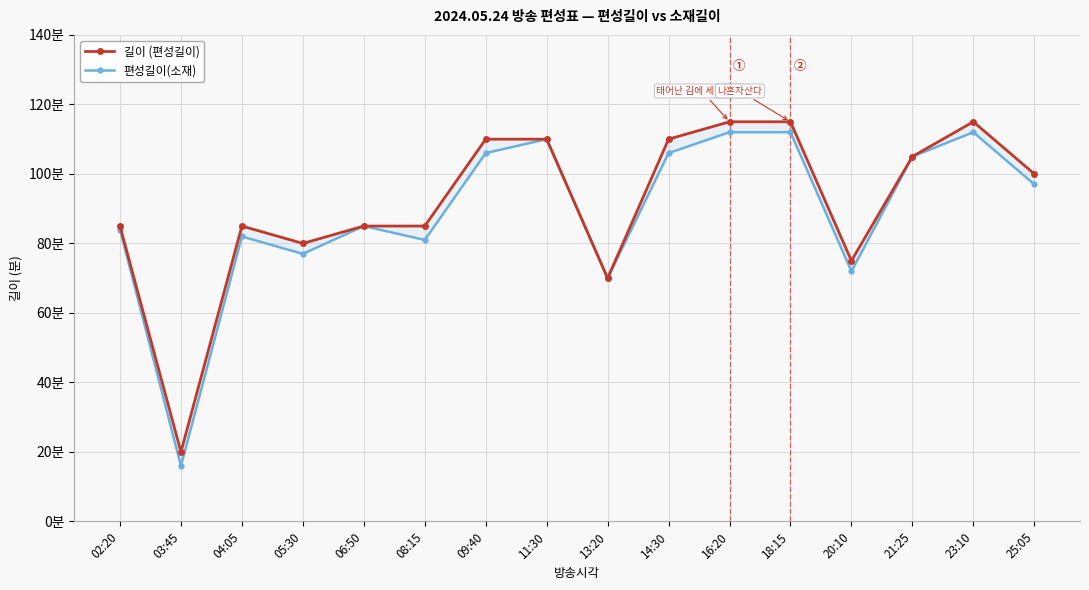

Reading right to left, transcribe all the data shown in this chart.

편성길이(소재): 25:05=97	23:10=112	21:25=105	20:10=72	18:15=112	16:20=112	14:30=106	13:20=70	11:30=110	09:40=106	08:15=81	06:50=85	05:30=77	04:05=82	03:45=16	02:20=84
길이: 25:05=100	23:10=115	21:25=105	20:10=75	18:15=115	16:20=115	14:30=110	13:20=70	11:30=110	09:40=110	08:15=85	06:50=85	05:30=80	04:05=85	03:45=20	02:20=85